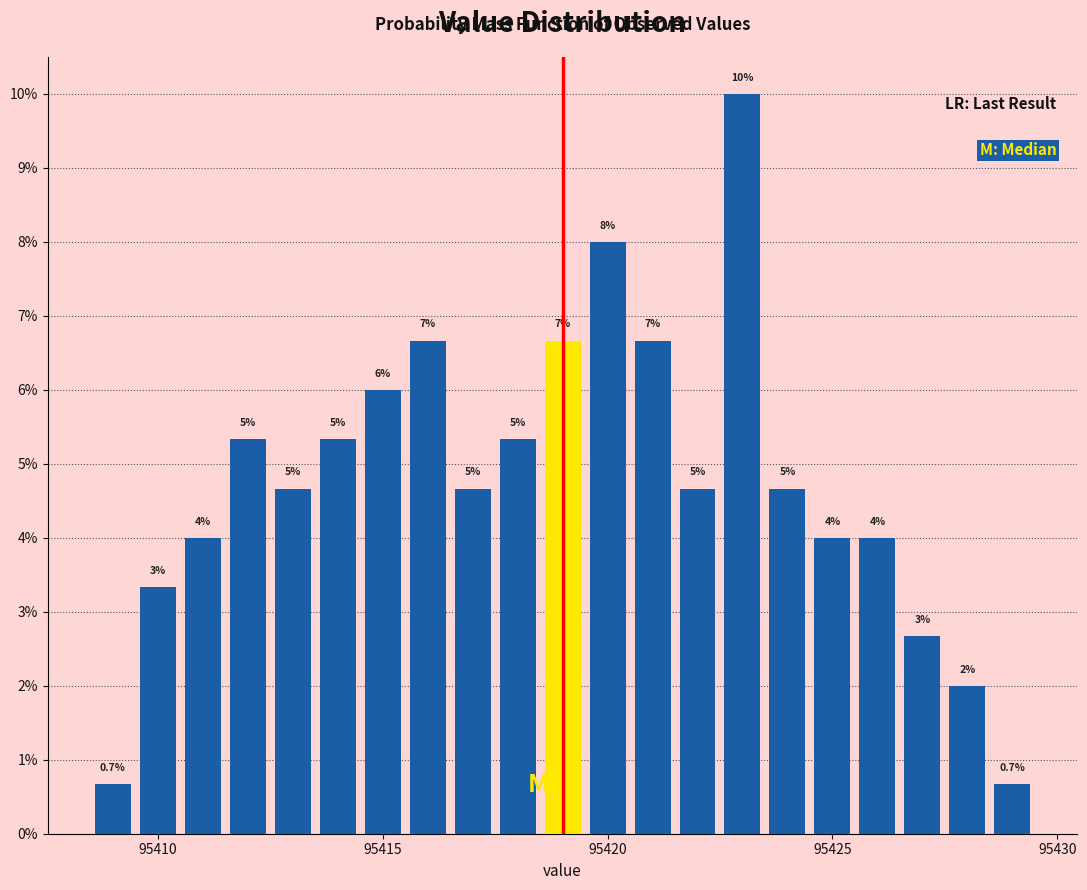

Around what value on the x-axis is the tallest bar? Give the approximate position of its centre, as read against the axis.

95423.0